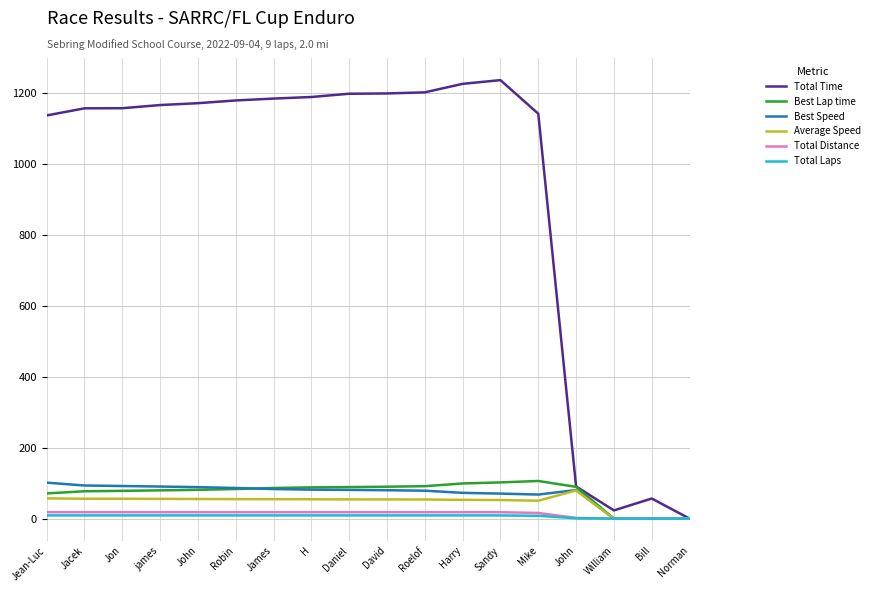

How many distinct data groups are displayed?

6